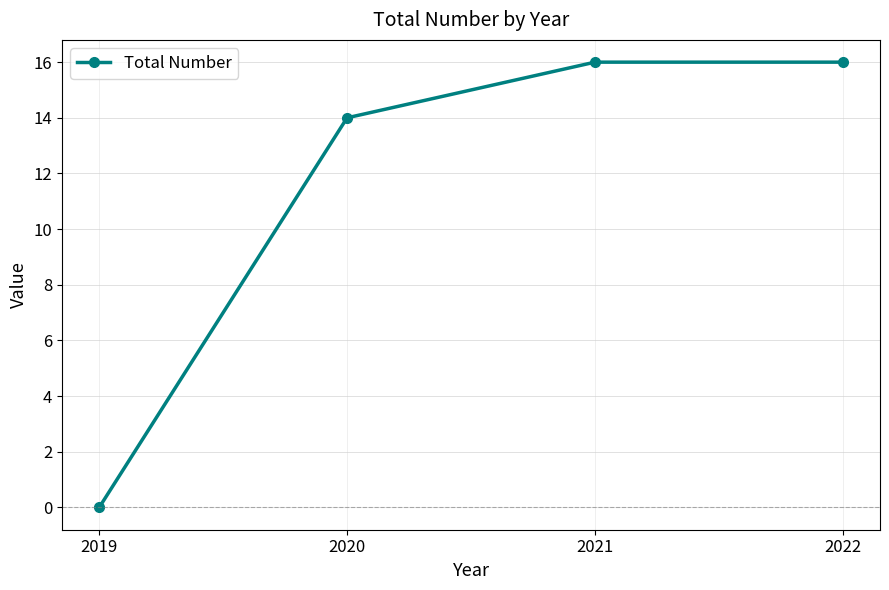

Reading left to right, list all the values displayed in this chart.

2019=0	2020=14	2021=16	2022=16